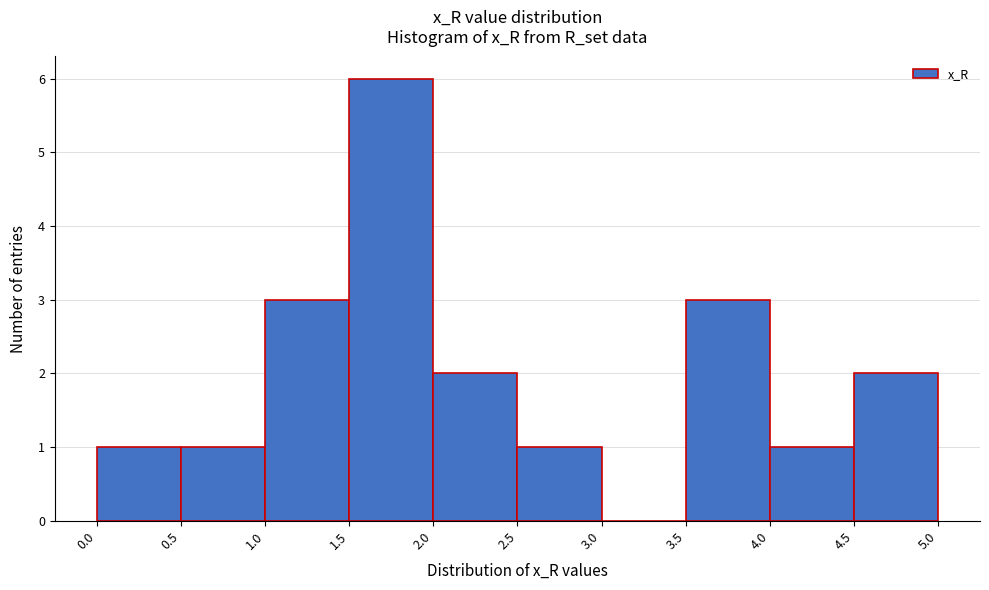

Reading left to right, list every bar in this chart as the range it spans on the x-axis followed by its height. The values are not printed on the chart, so give them approximately, as read against the axis.

0.0 to 0.5: 1
0.5 to 1.0: 1
1.0 to 1.5: 3
1.5 to 2.0: 6
2.0 to 2.5: 2
2.5 to 3.0: 1
3.0 to 3.5: 0
3.5 to 4.0: 3
4.0 to 4.5: 1
4.5 to 5.0: 2